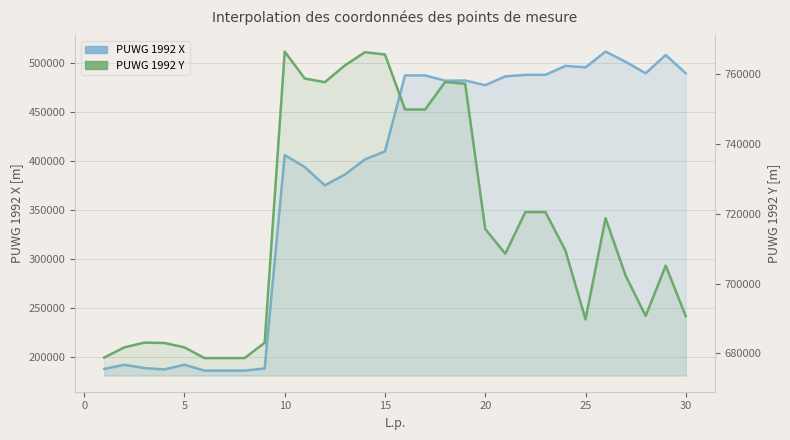

How many interior local peaks does the PUWG 1992 X series have?

8